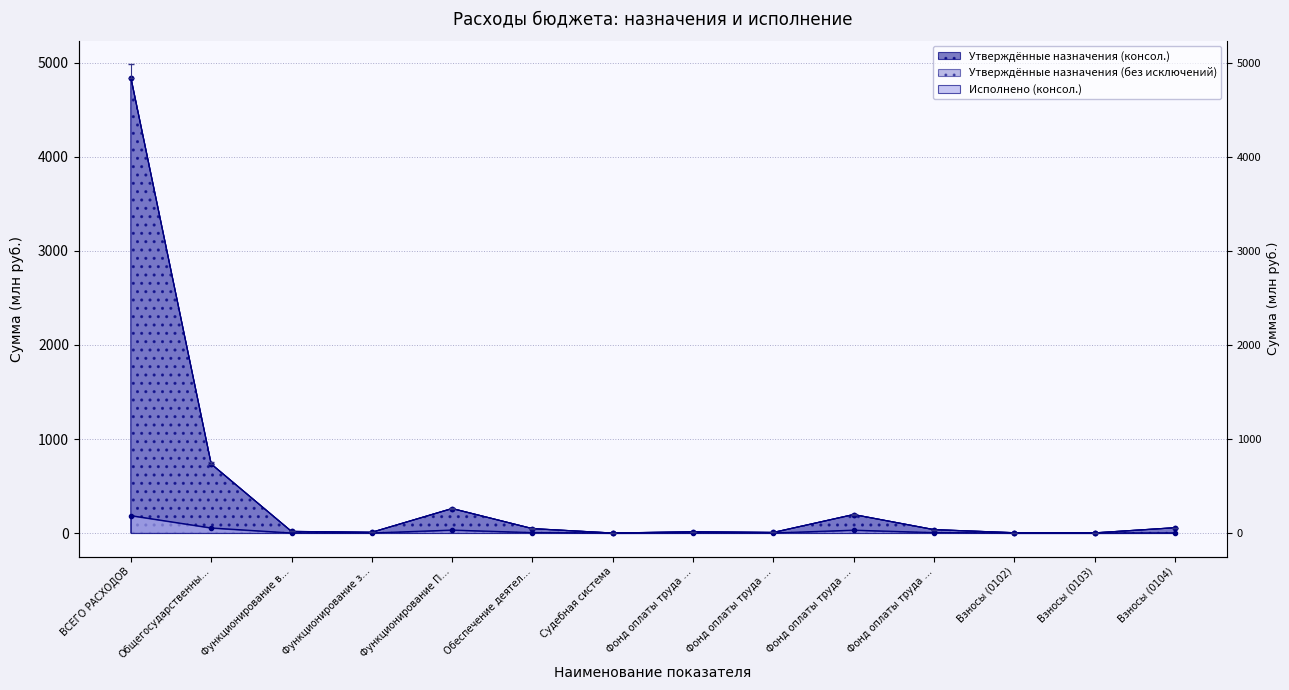

What is the label of the 4th point from the left?

Функционирование з…